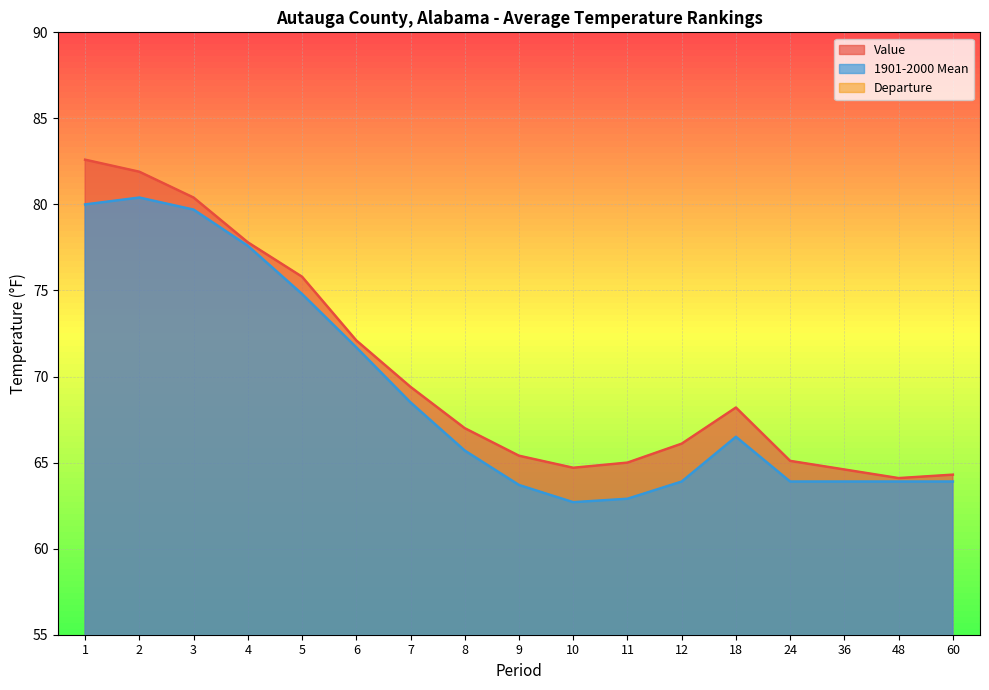

True or false: Departure and Value intersect in this chart.

False